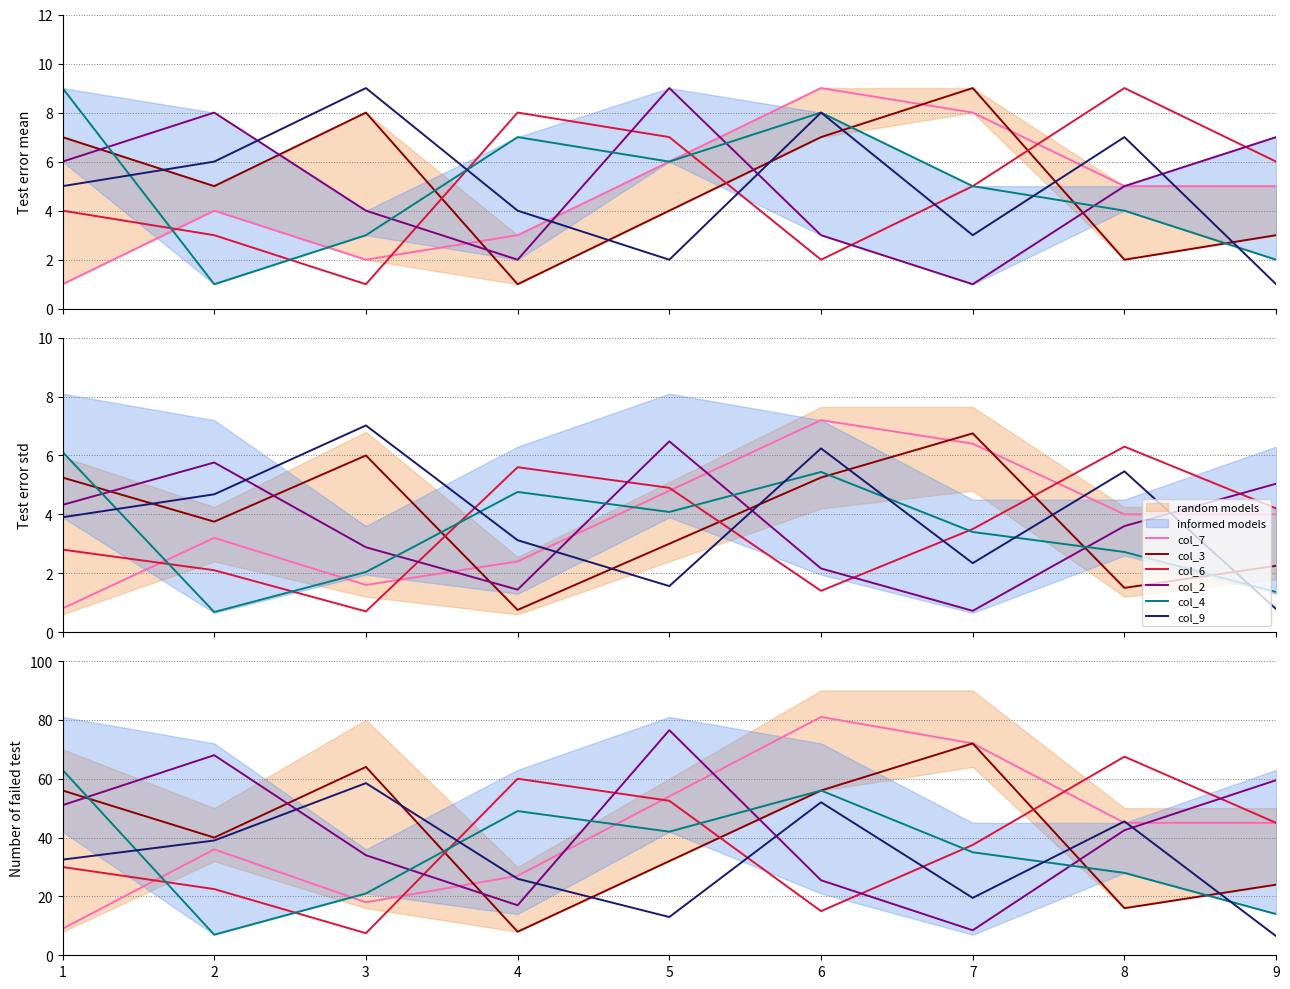

Which has a higher value, 2 or 7?

7